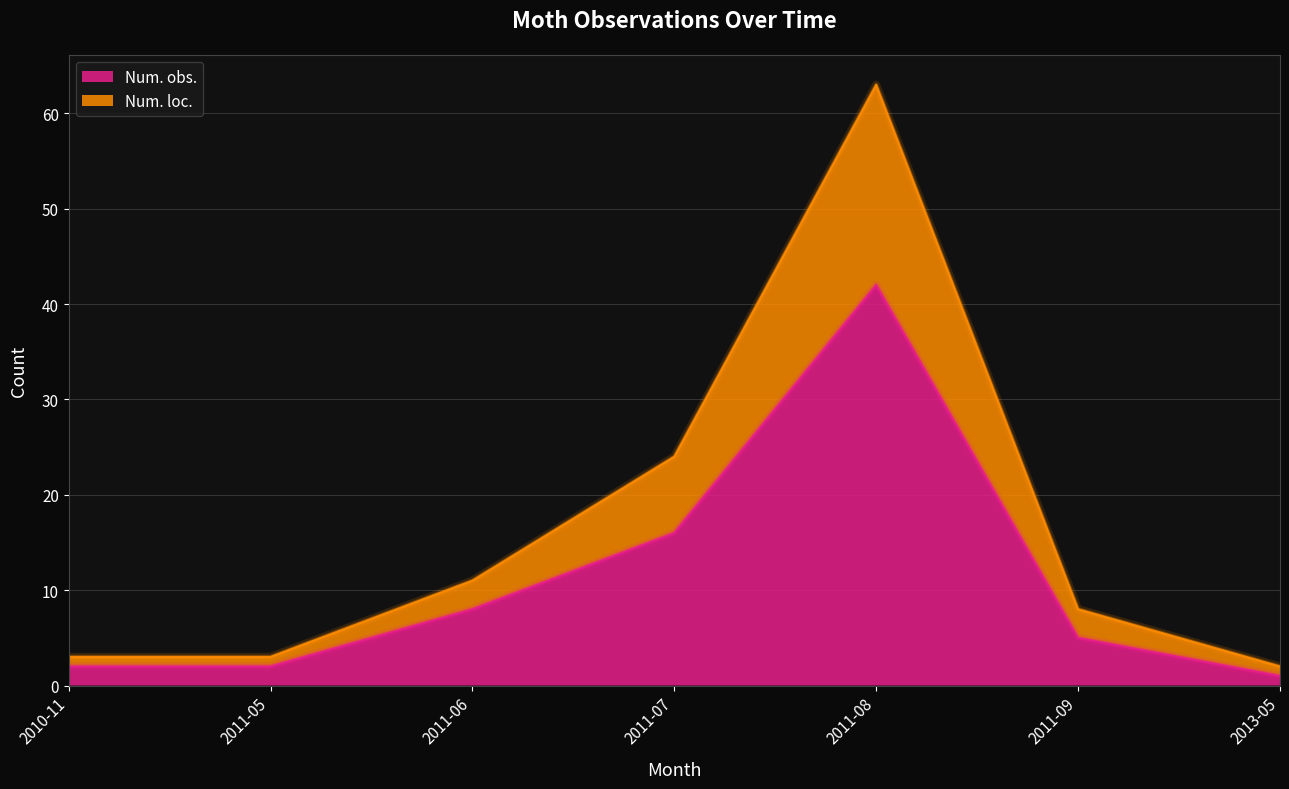

True or false: Num. loc. and Num. obs. intersect in this chart.

False